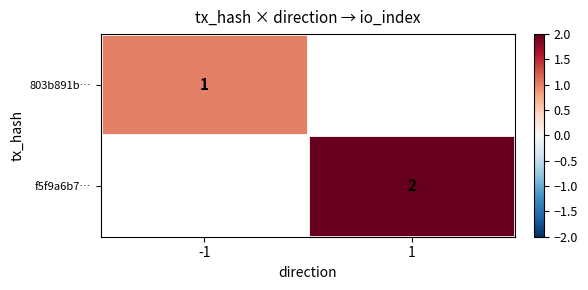

The value of f5f9a6b7… at 1 is 2. True or false?

True